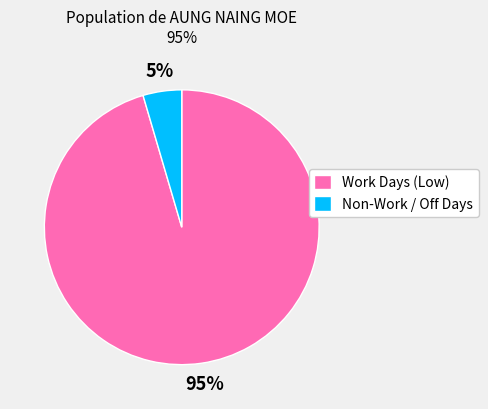

To the nearest percent, what is the average slice percentage?

50%